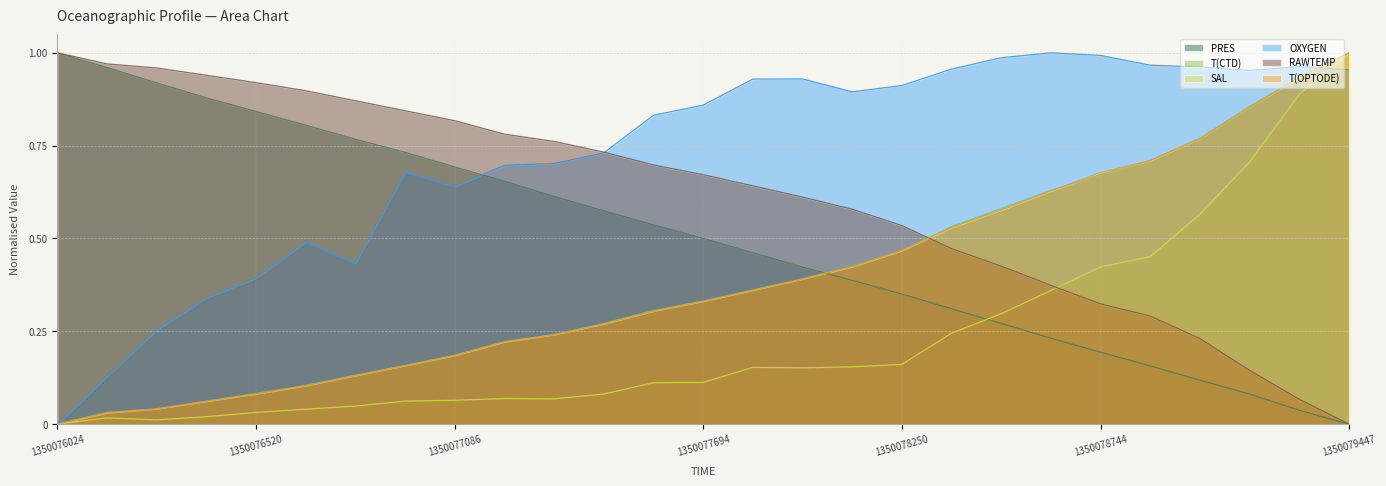

How many interior local valleys does the SAL series have?

3